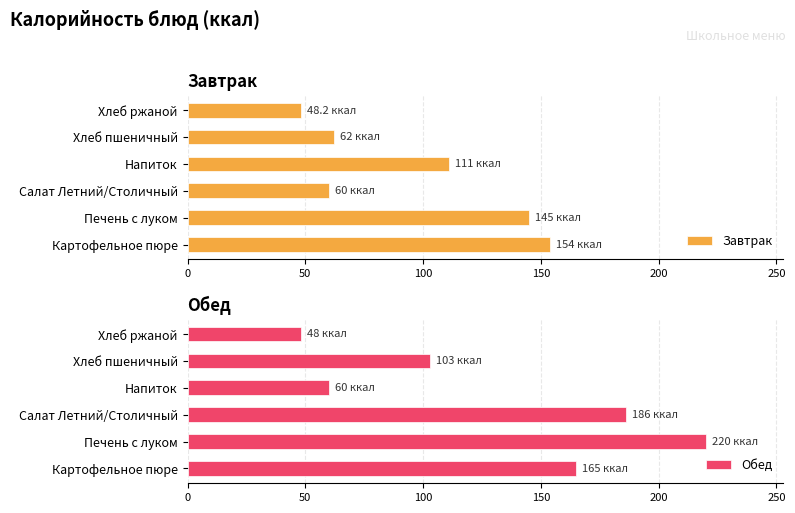

At which label is Завтрак closest to 101?

Напиток